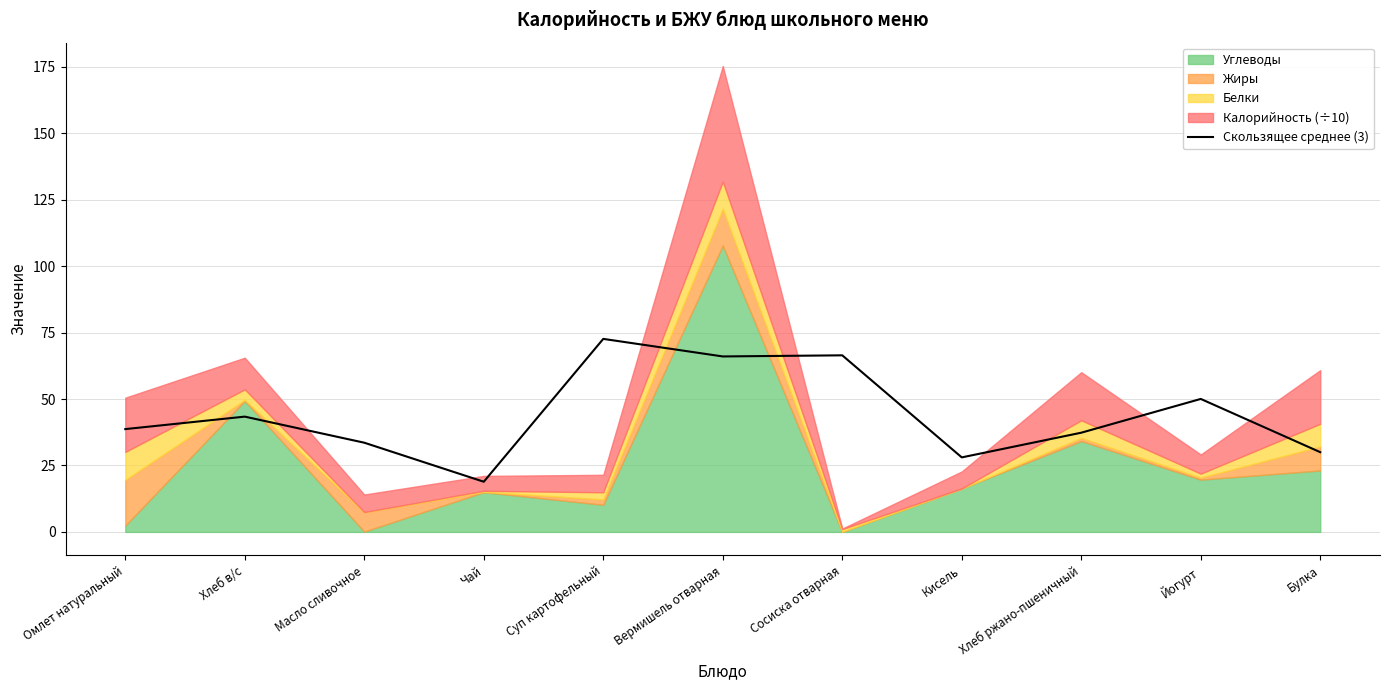

How many points are higher than both their immediate neighbors (excluding endpoints)?

4